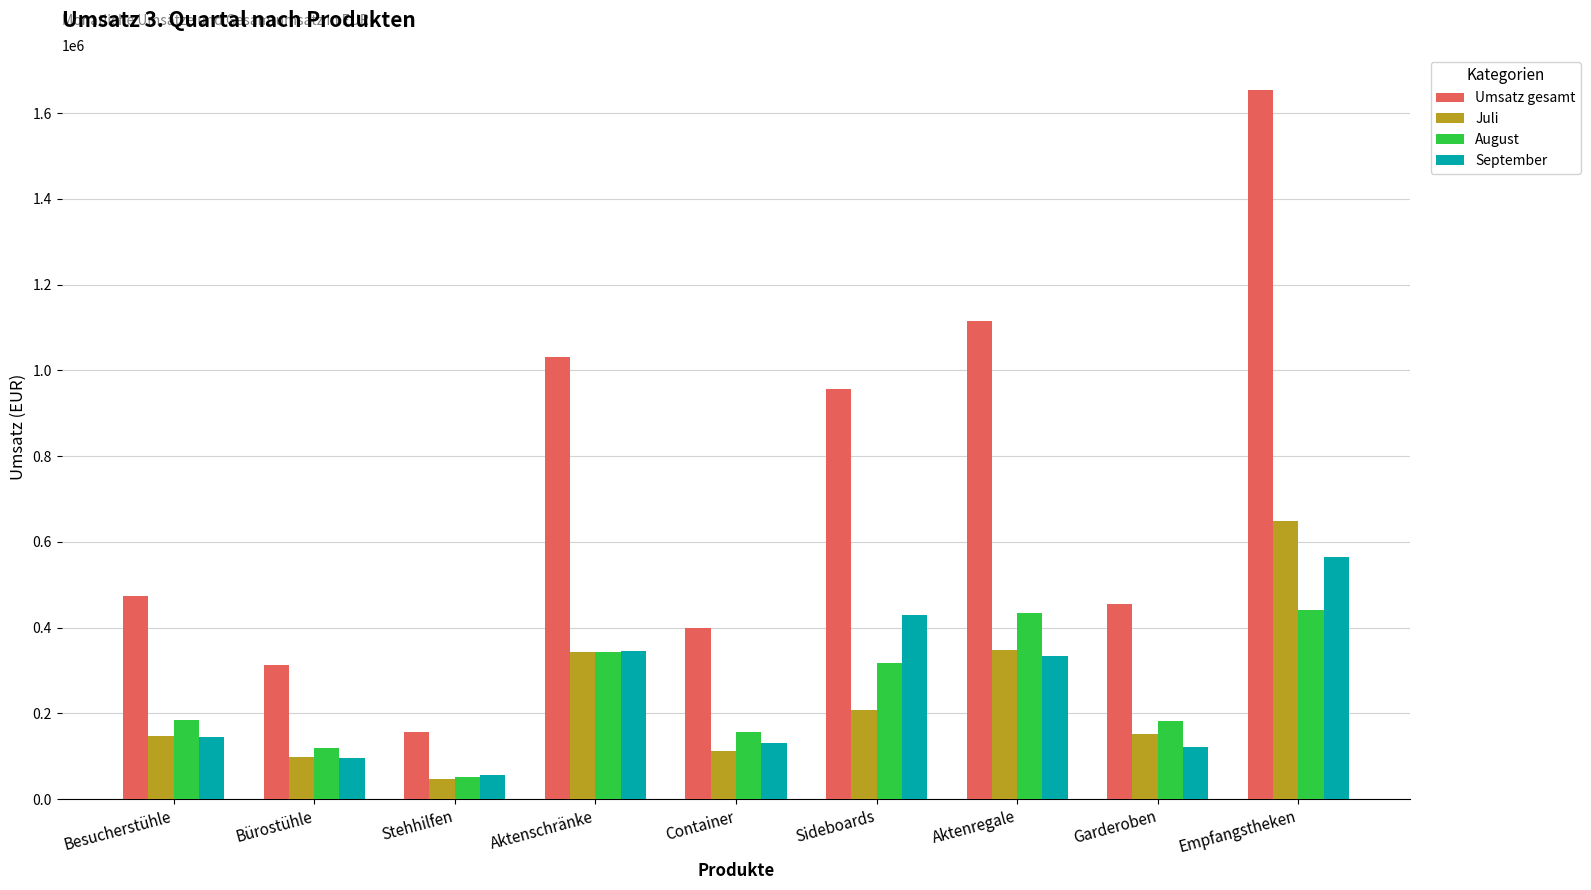

List the series in order of their peak value, highest first.

Umsatz gesamt, Juli, September, August